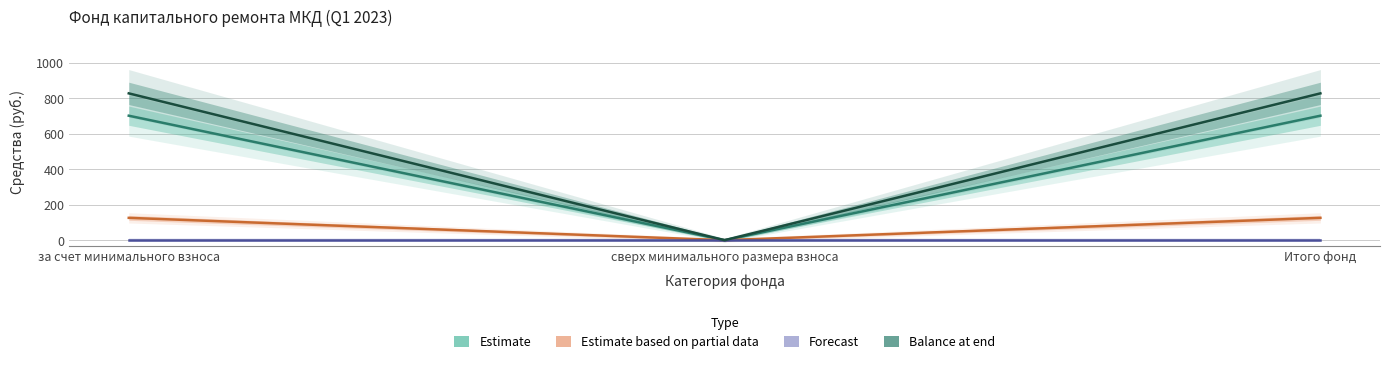

Reading left to right, extract all data points from this chart.

Остаток на начало: 701.5	0.0	701.5
Поступило (взносы): 125.9	0.0	125.9
Остаток на конец: 827.4	0.0	827.4